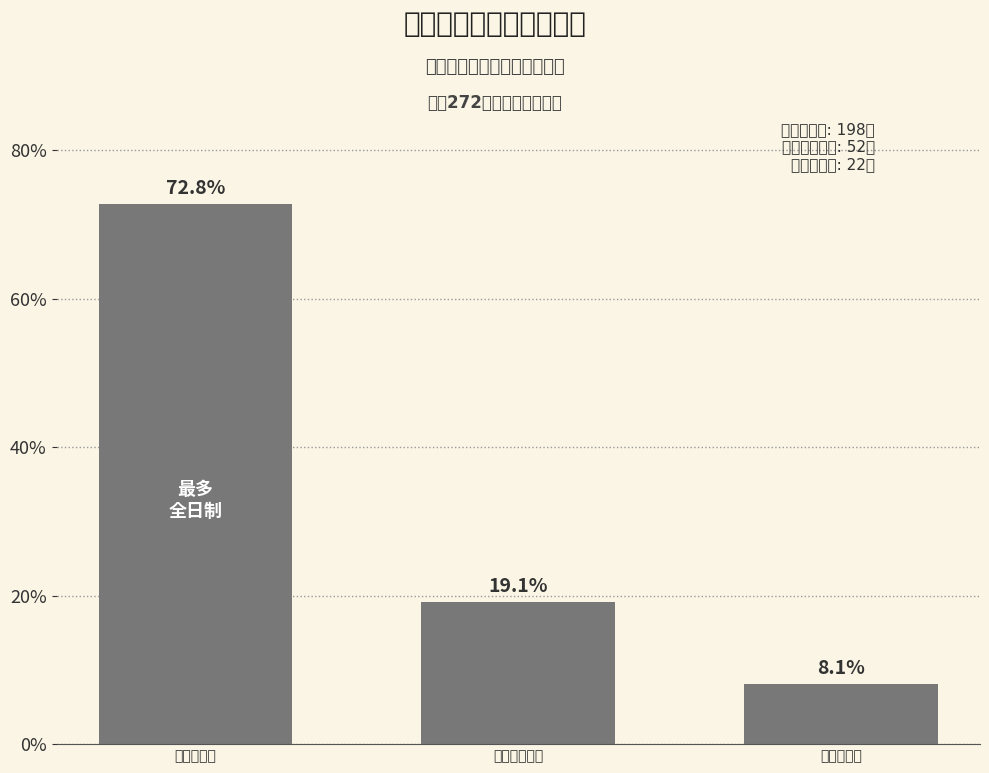

How many categories are shown in the chart?

3